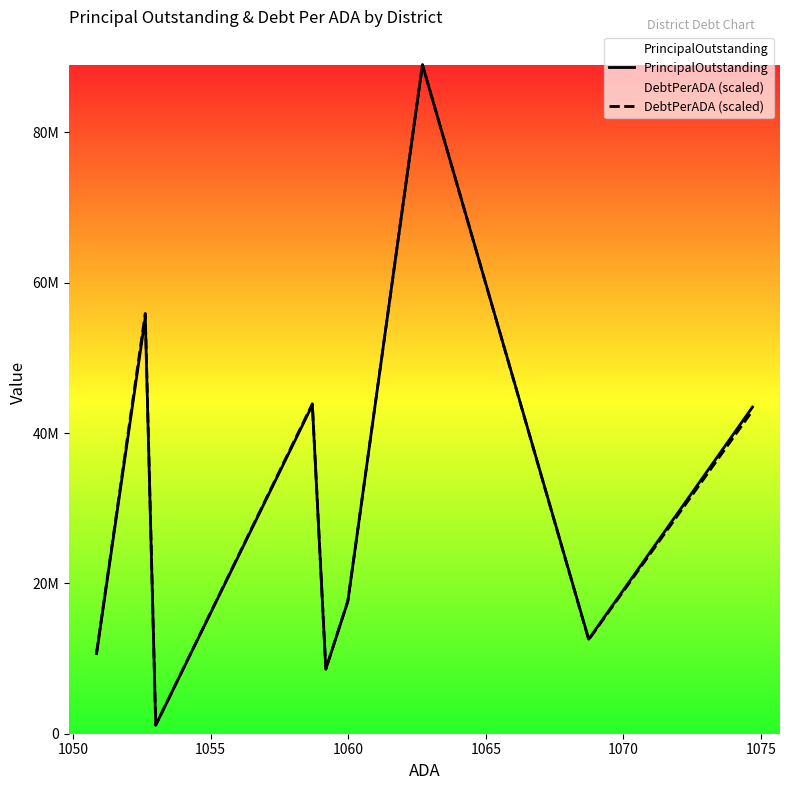

Reading left to right, list all the values displayed in this chart.

PrincipalOutstanding: 10655002.2	55390000.0	1138000.0	43735000.0	8585000.0	17624000.0	89005000.0	12575000.0	43460000.0
DebtPerADA (scaled): 10775051.7	55919889.2	1148472.1	43900240.4	8613449.4	17669058.0	89005000.0	12503932.2	42975129.6